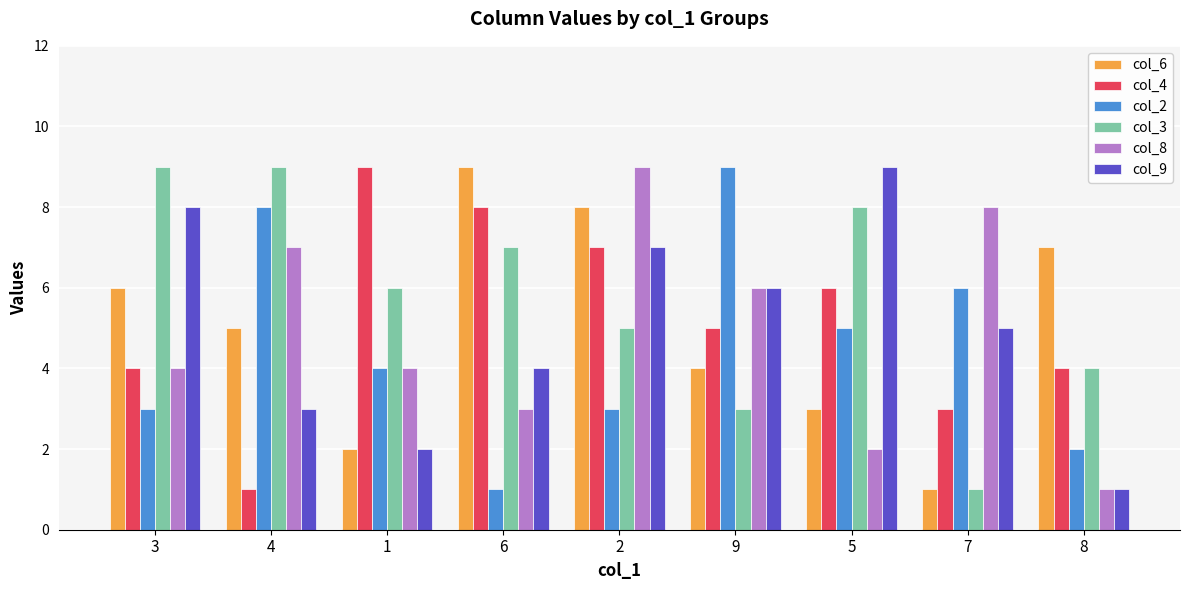

Reading left to right, extract all data points from this chart.

col_6: 6	5	2	9	8	4	3	1	7
col_4: 4	1	9	8	7	5	6	3	4
col_2: 3	8	4	1	3	9	5	6	2
col_3: 9	9	6	7	5	3	8	1	4
col_8: 4	7	4	3	9	6	2	8	1
col_9: 8	3	2	4	7	6	9	5	1